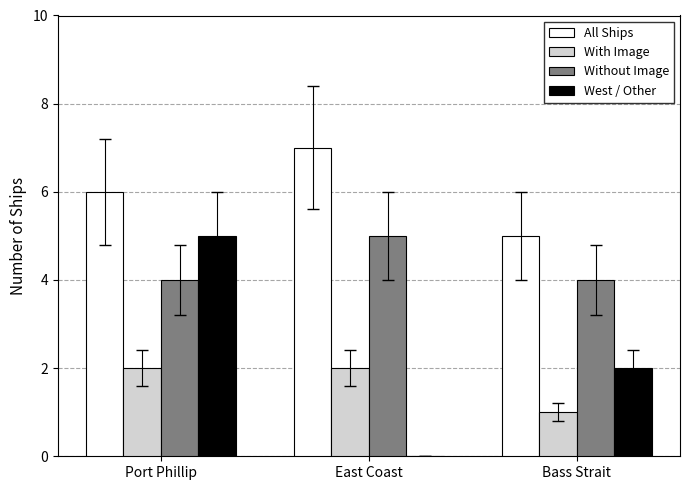

What is the maximum value for Without Image?

5